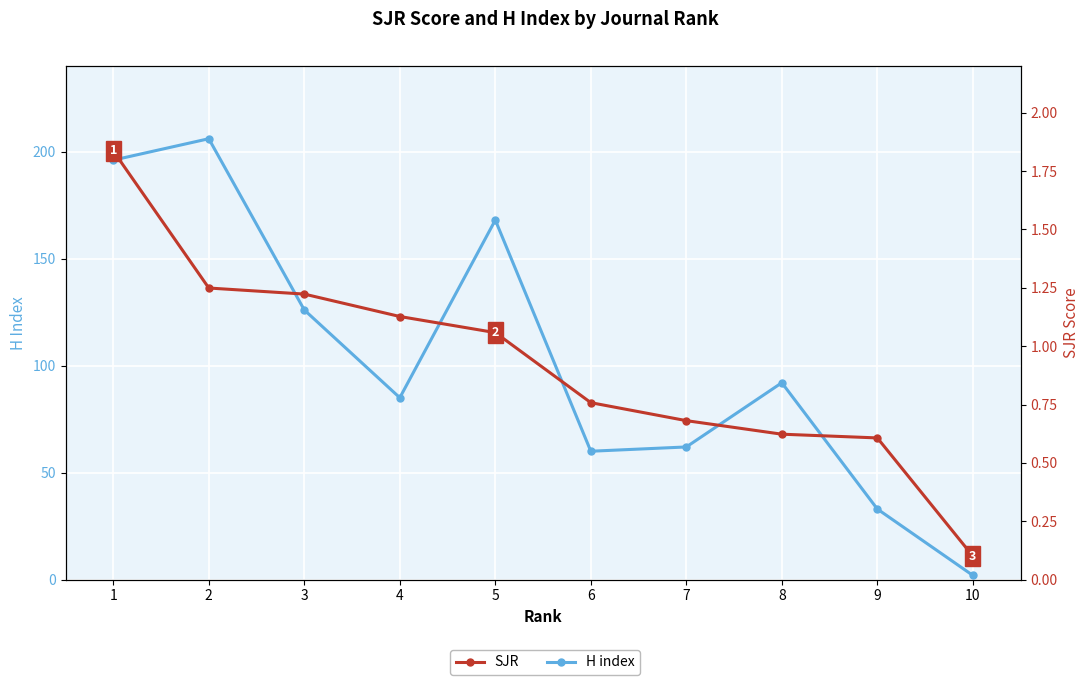

What is the lowest value of the H index series?

2.0